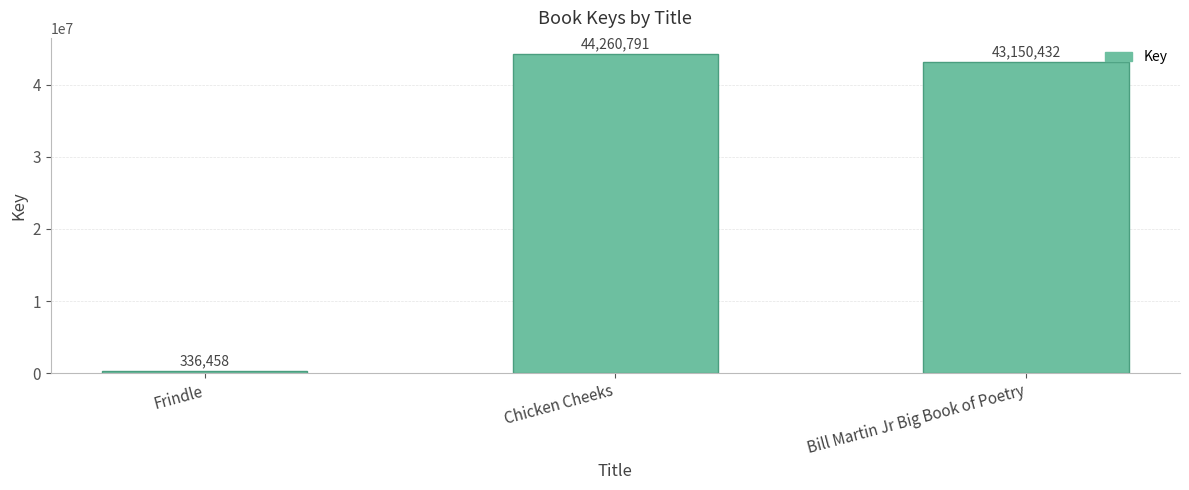

What is the average value?

29249227